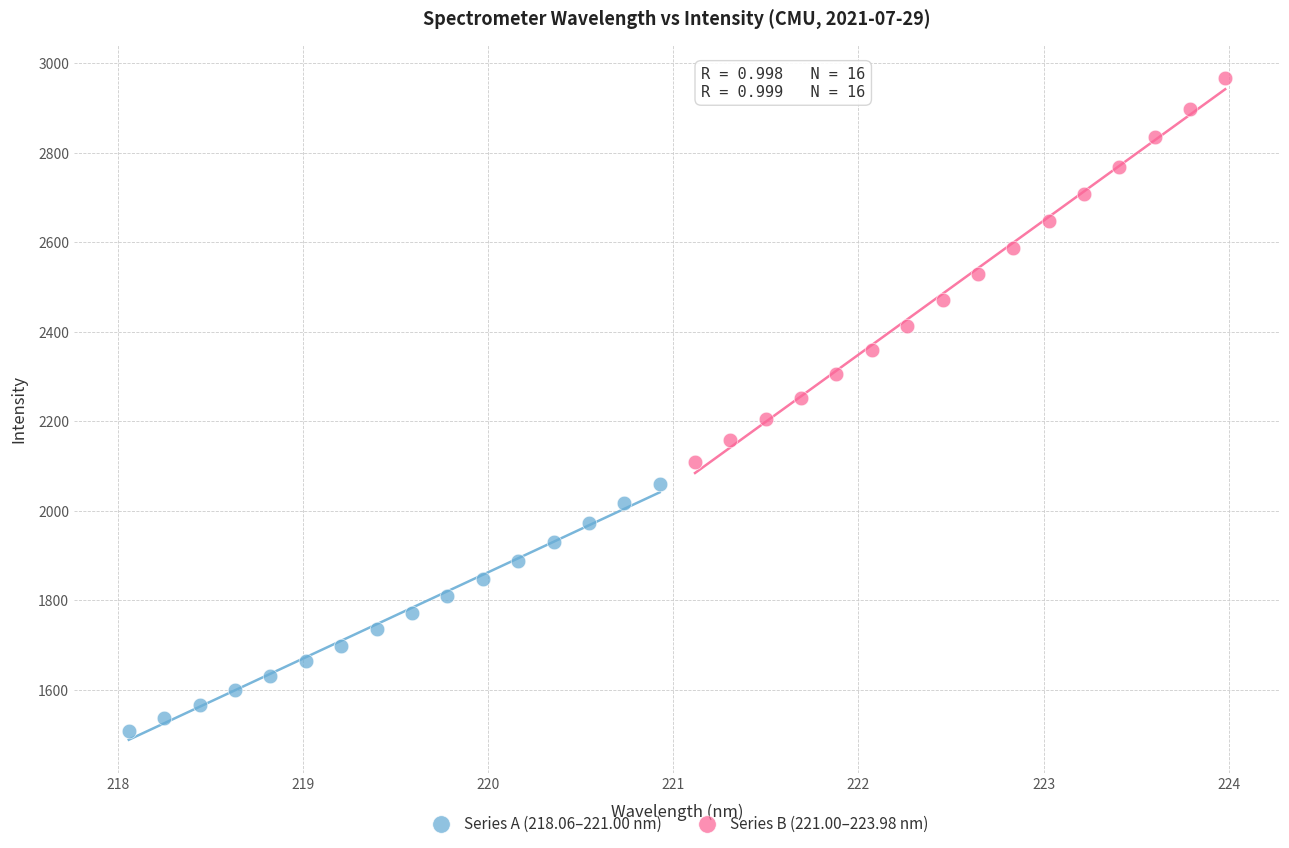

Which series has the widest spread of Y values?

Series B (221.00–223.98 nm)